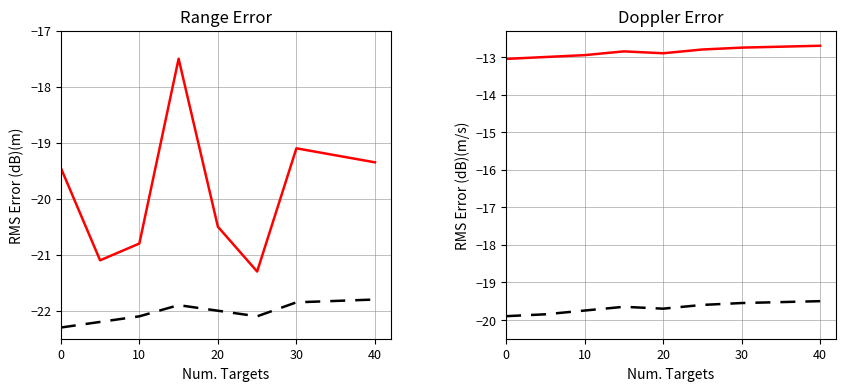

What is the sum of all uin values?

-159.1